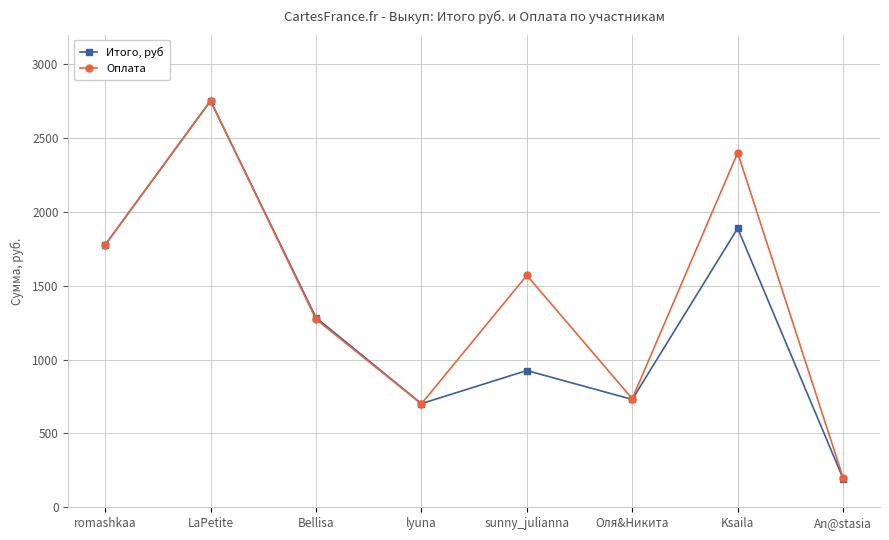

What are all the series names shown in the legend?

Итого, руб, Оплата